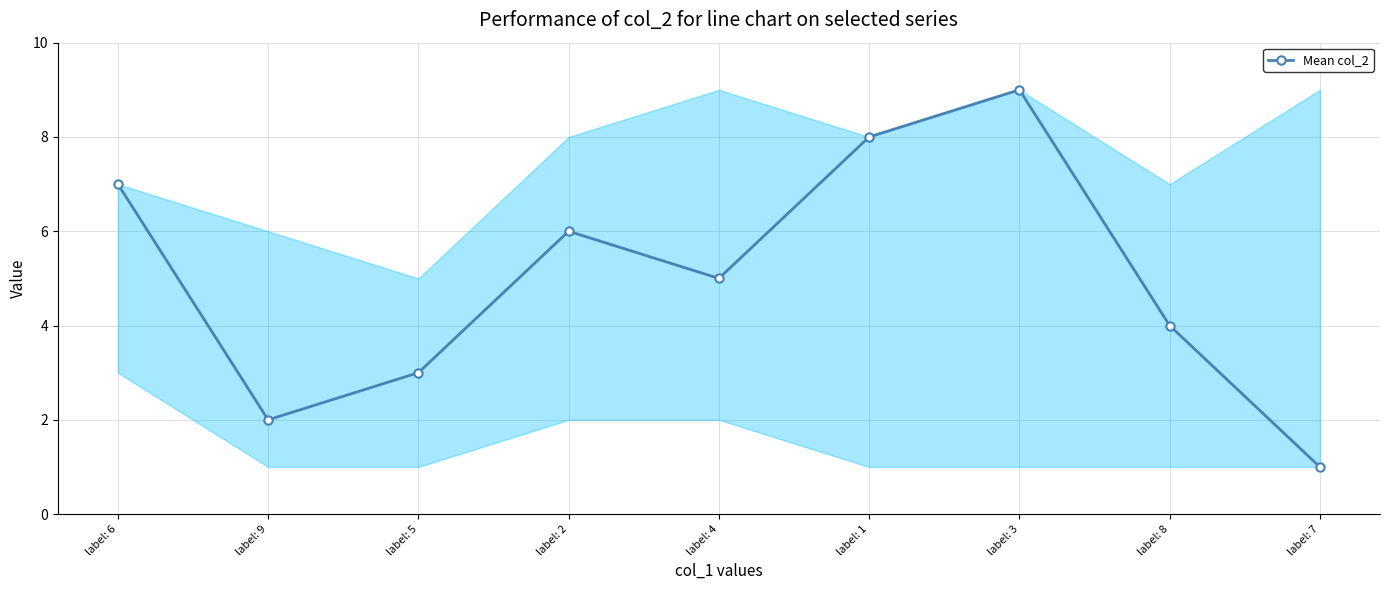

Rank the categories by value from highest to lowest.

label: 3, label: 1, label: 6, label: 2, label: 4, label: 8, label: 5, label: 9, label: 7